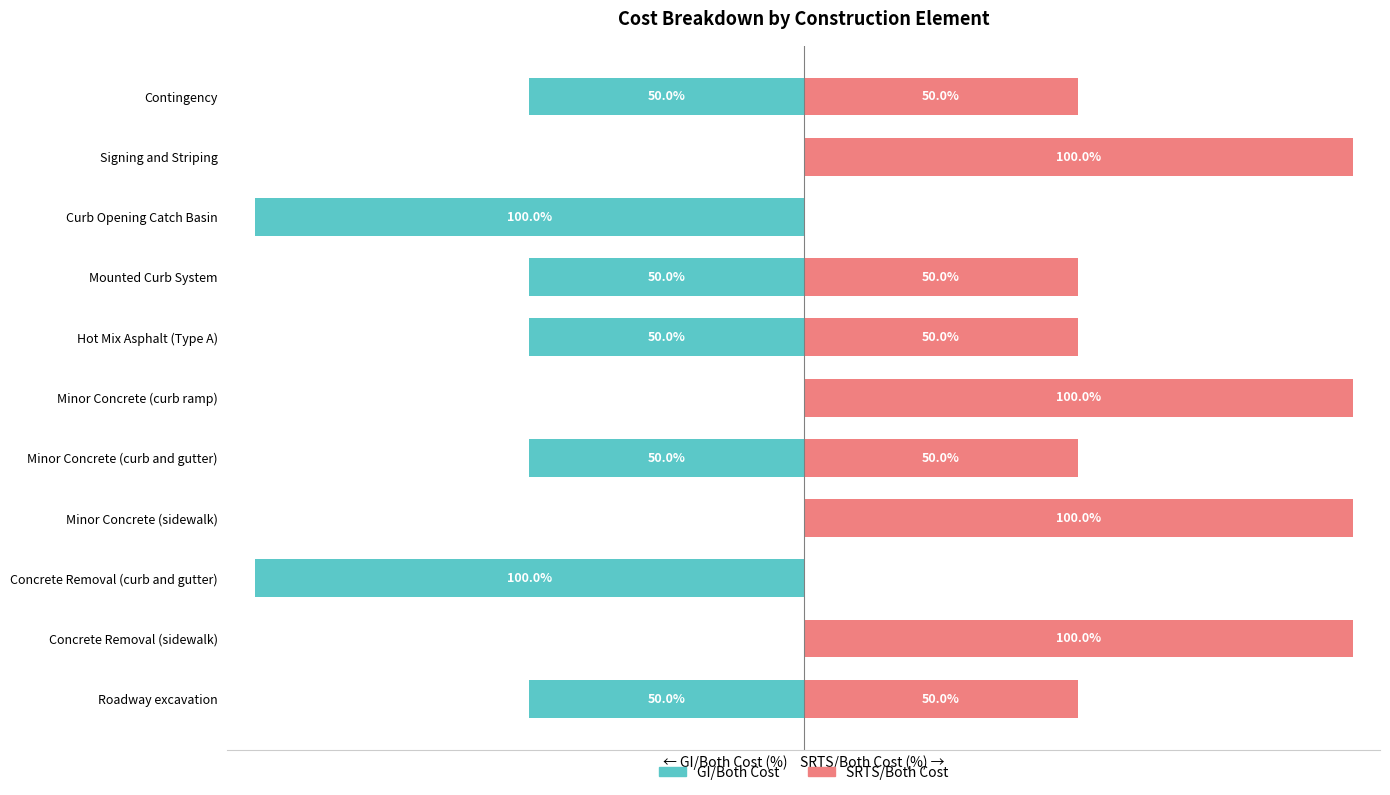

At how many categories does at least one series exceed -13?

11